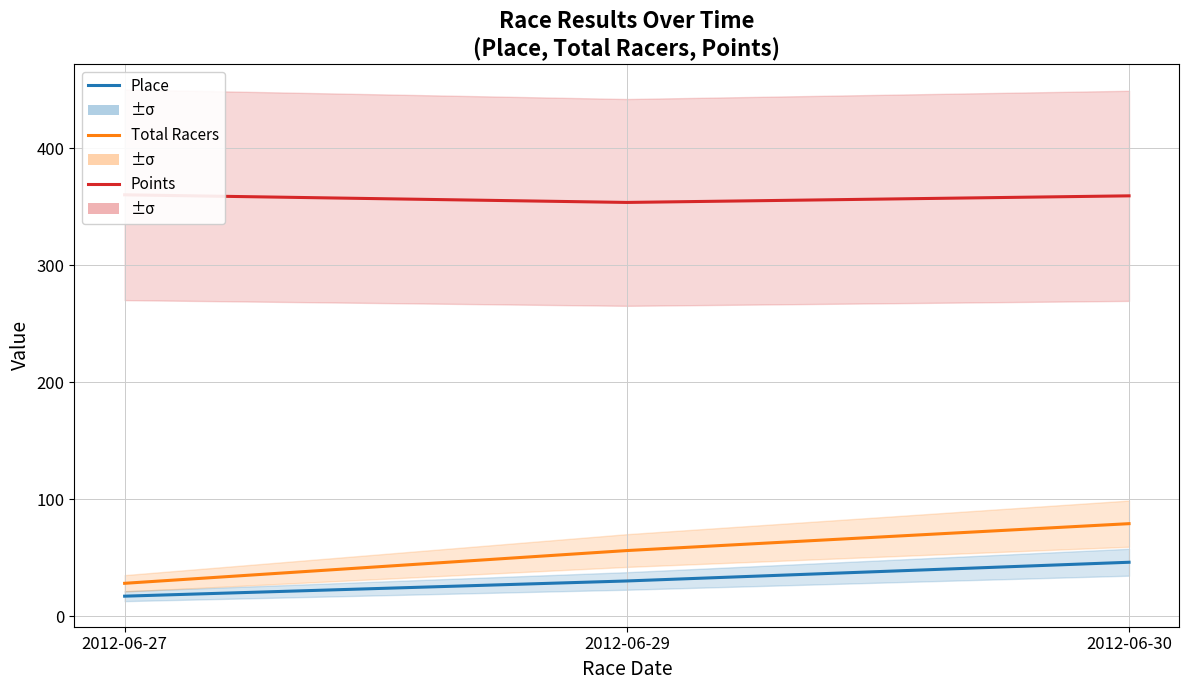

Which series changed the most between 2012-06-27 and 2012-06-30?

Total Racers